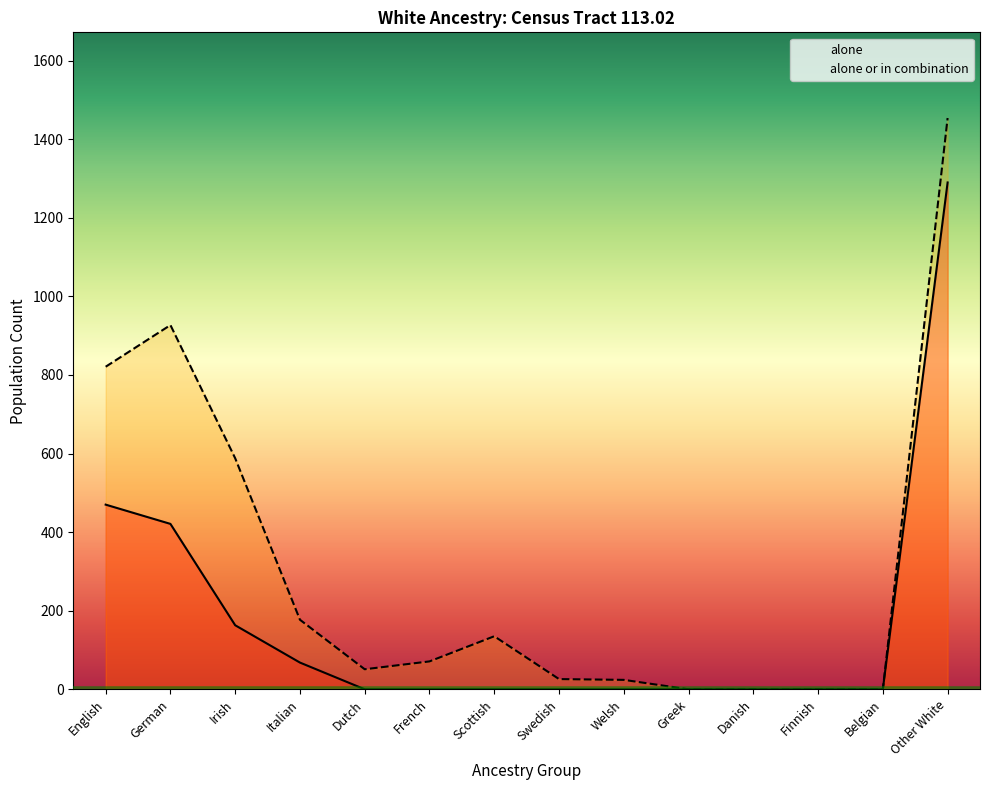

True or false: alone or in combination has a value of 1454 at Other White.

True